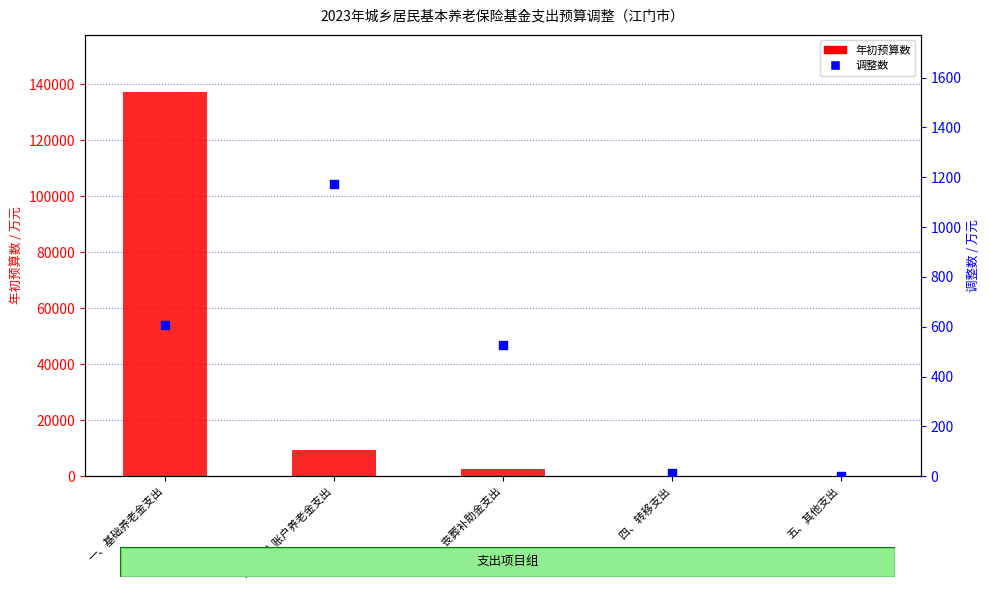

What is the total value across all series at 五、其他支出?

4